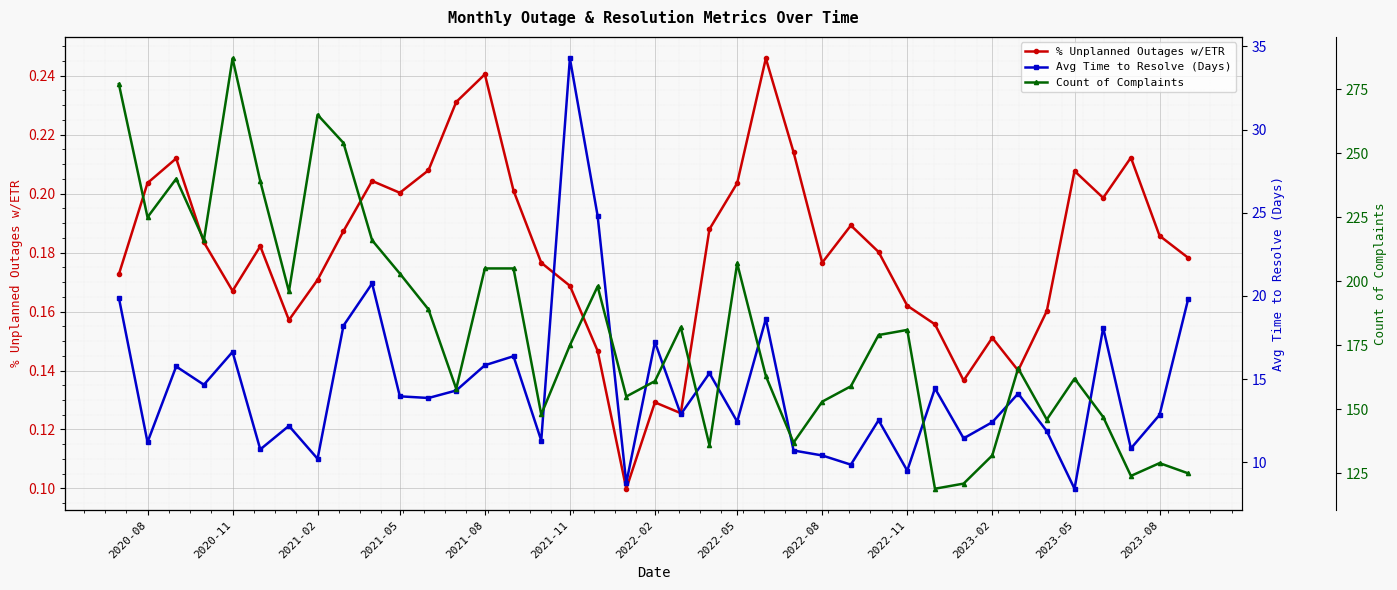

Is this an area chart (filled region under the line)?

No